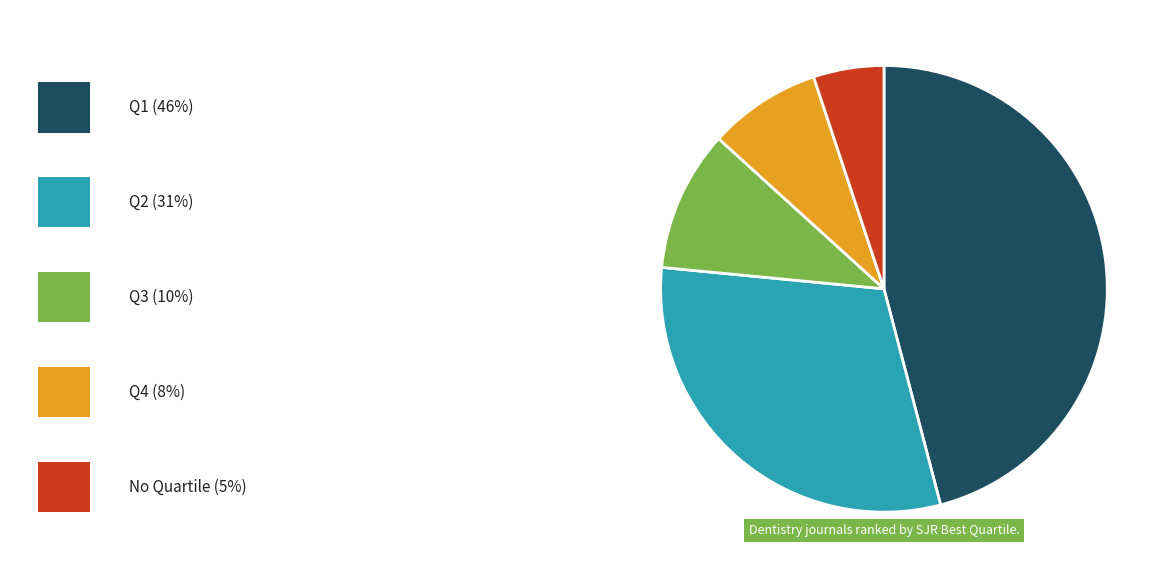

Is there a majority slice in this chart?

No